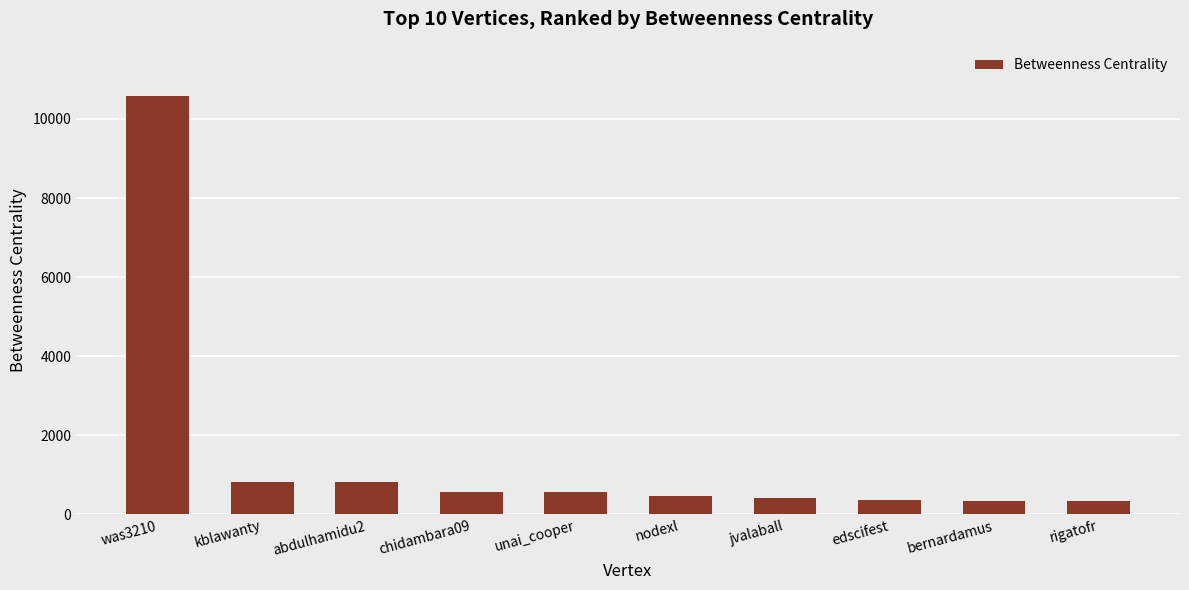

What is the difference between the maximum and second lowest values?

10234.9